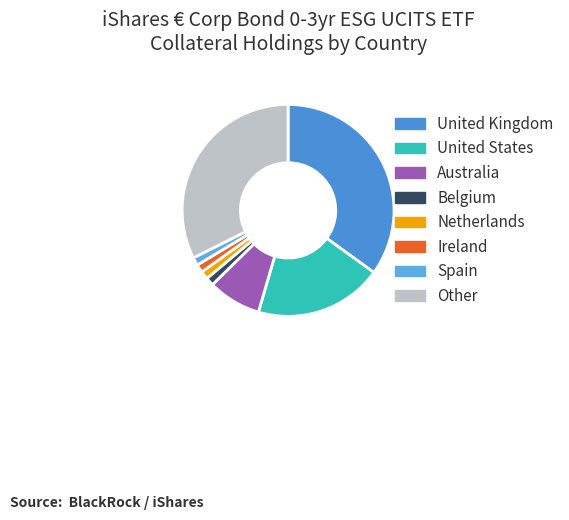

Which has a higher value, United States or Spain?

United States